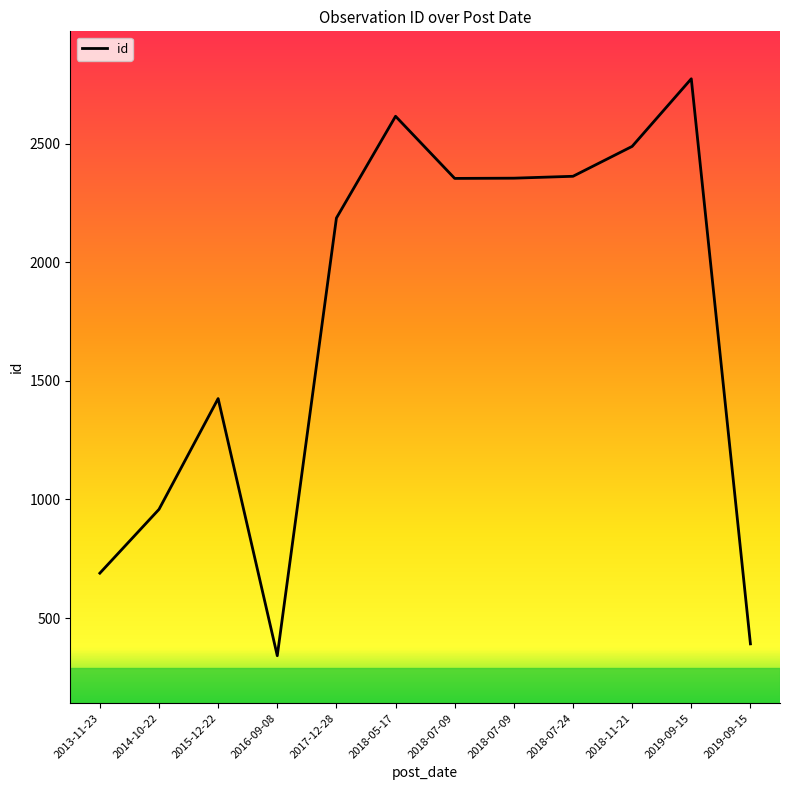

Does the chart have visible grid lines?

No